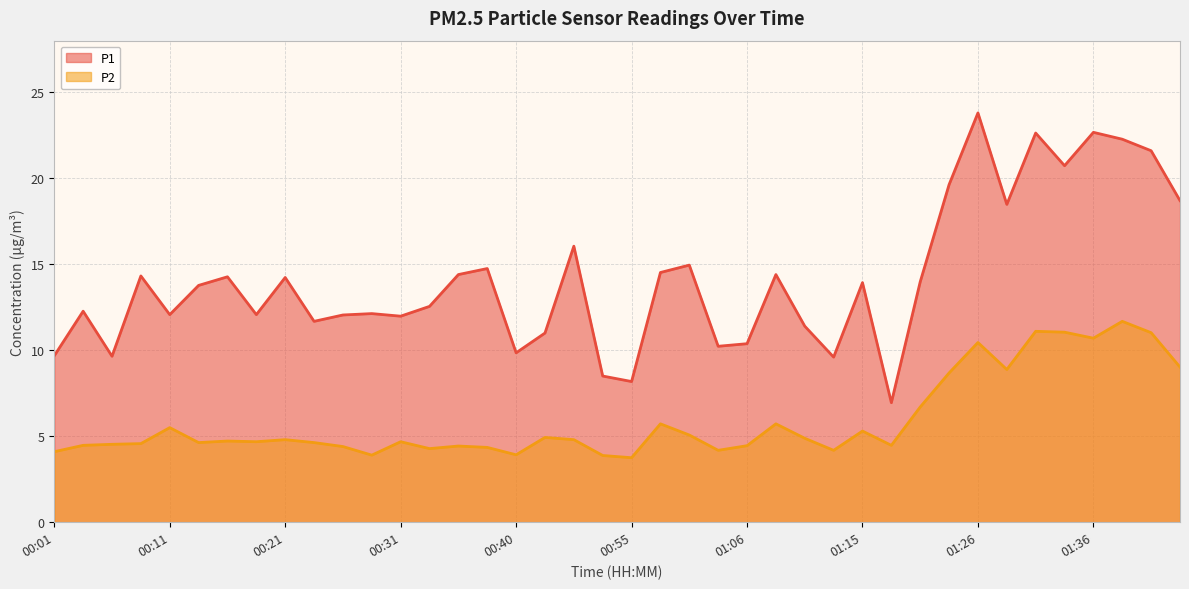

List the labels in order of P1 value, smallest first.

01:18, 00:55, 00:48, 01:13, 00:06, 00:01, 00:40, 01:03, 01:06, 00:43, 01:10, 00:23, 00:31, 00:26, 00:11, 00:19, 00:28, 00:04, 00:33, 00:14, 01:15, 01:21, 00:21, 00:16, 00:09, 00:36, 01:08, 00:58, 00:38, 01:01, 00:45, 01:29, 01:43, 01:24, 01:34, 01:41, 01:39, 01:31, 01:36, 01:26